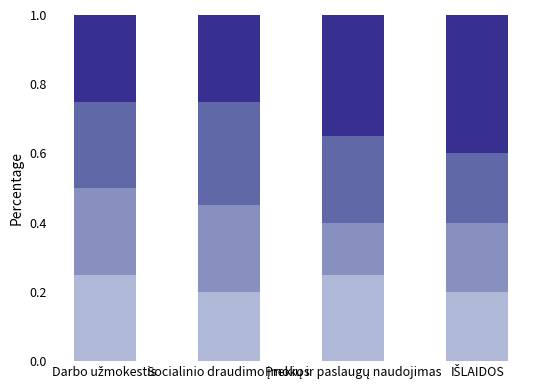

How many bars are there in total?

4